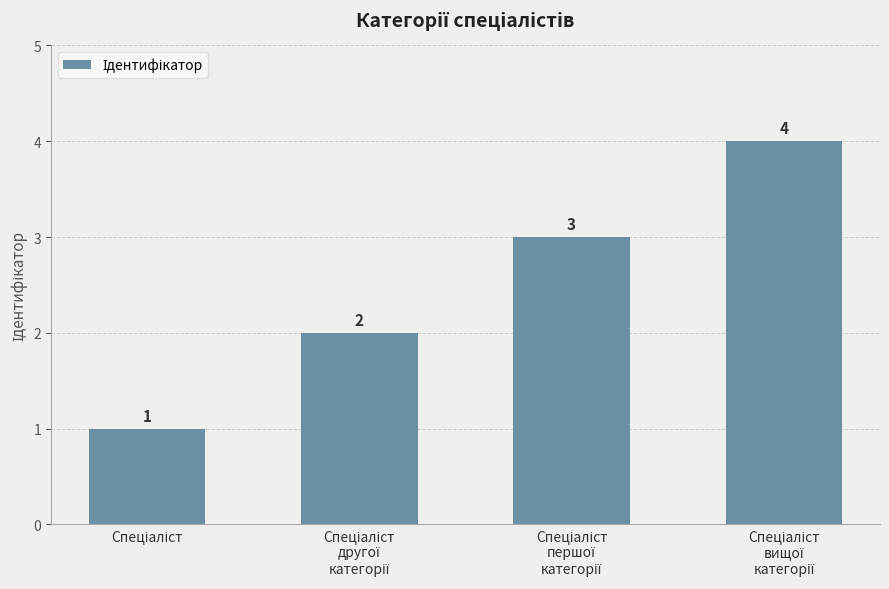

Reading left to right, list all the values displayed in this chart.

1	2	3	4